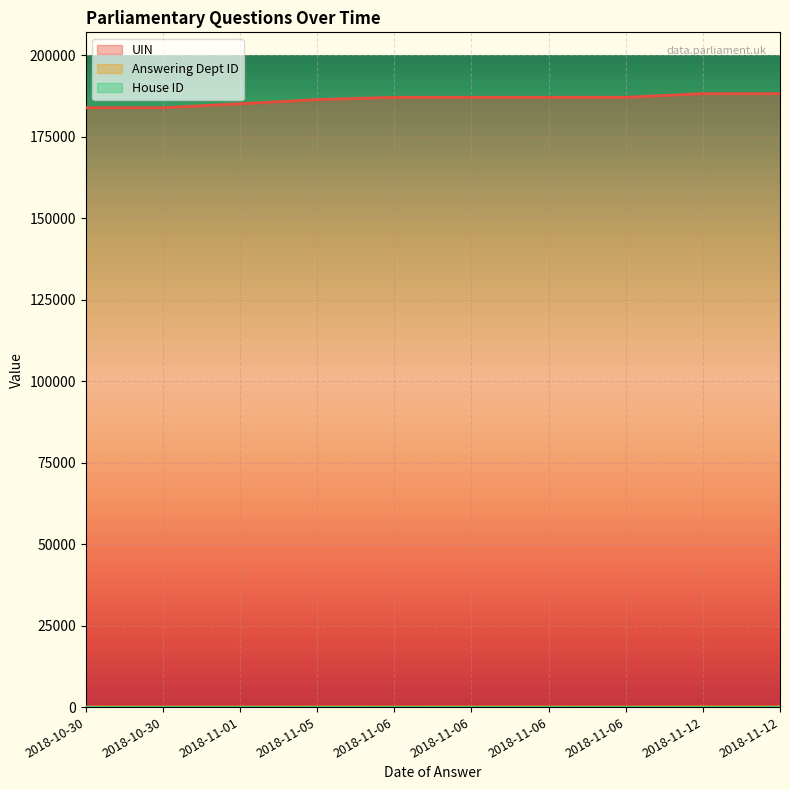

Is the value of Answering Dept ID at 2018-11-12 greater than the value of UIN at 2018-11-06?

No